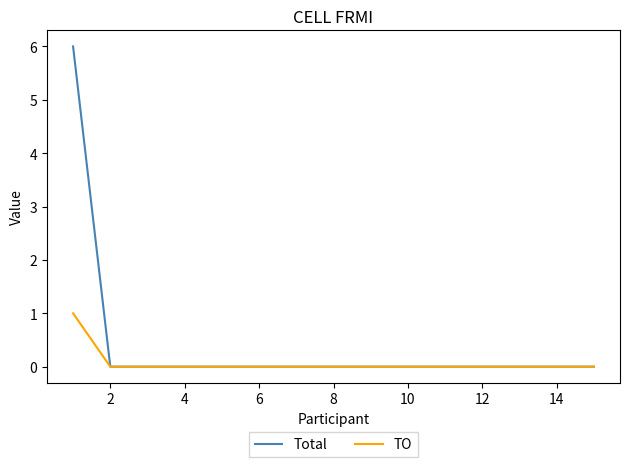

Which series has the largest total across all categories?

Total